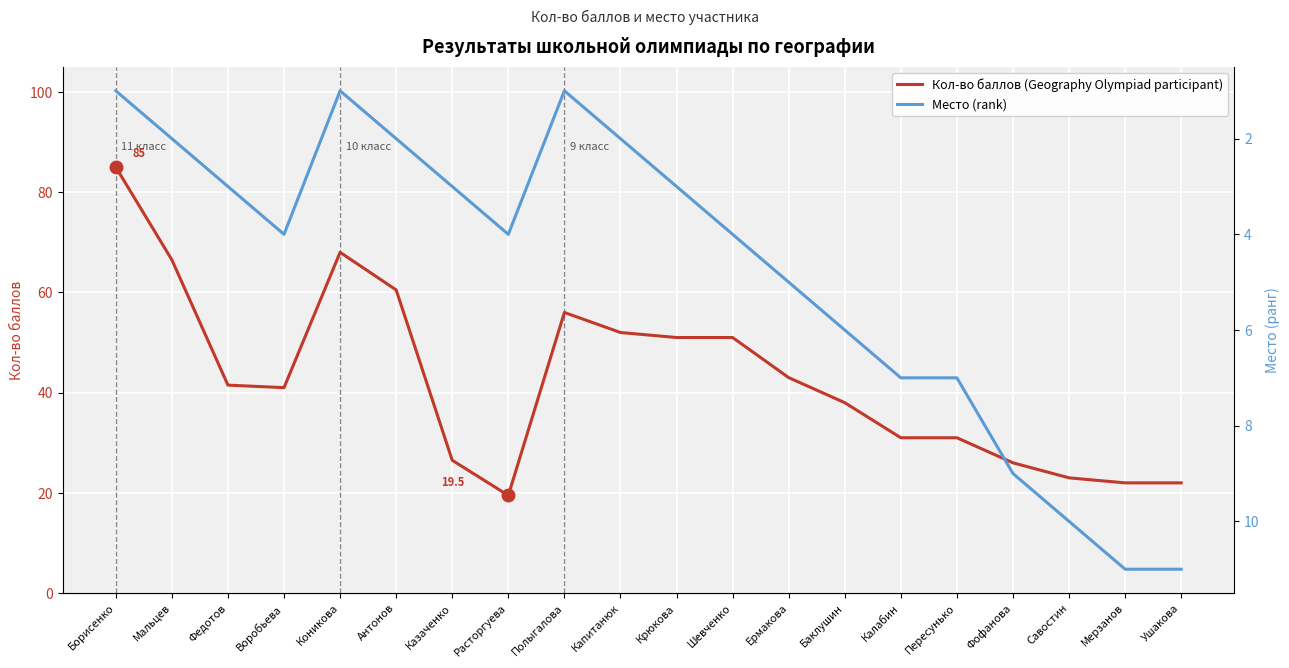

At Казаченко, list the series in order from largest to smallest.

Кол-во баллов (Geography Olympiad participant), Место (rank)